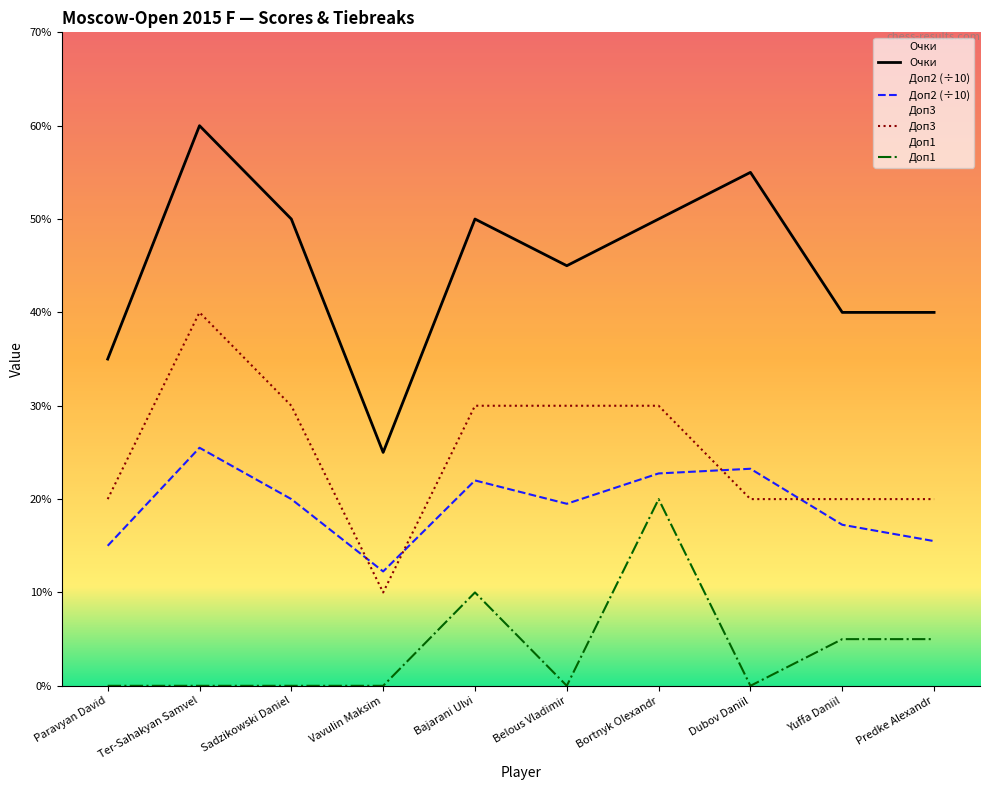

Reading right to left, list all the values displayed in this chart.

Очки: Predke Alexandr=4.0	Yuffa Daniil=4.0	Dubov Daniil=5.5	Bortnyk Olexandr=5.0	Belous Vladimir=4.5	Bajarani Ulvi=5.0	Vavulin Maksim=2.5	Sadzikowski Daniel=5.0	Ter-Sahakyan Samvel=6.0	Paravyan David=3.5
Доп2 (÷10): Predke Alexandr=1.6	Yuffa Daniil=1.7	Dubov Daniil=2.3	Bortnyk Olexandr=2.3	Belous Vladimir=1.9	Bajarani Ulvi=2.2	Vavulin Maksim=1.2	Sadzikowski Daniel=2.0	Ter-Sahakyan Samvel=2.5	Paravyan David=1.5
Доп3: Predke Alexandr=2.0	Yuffa Daniil=2.0	Dubov Daniil=2.0	Bortnyk Olexandr=3.0	Belous Vladimir=3.0	Bajarani Ulvi=3.0	Vavulin Maksim=1.0	Sadzikowski Daniel=3.0	Ter-Sahakyan Samvel=4.0	Paravyan David=2.0
Доп1: Predke Alexandr=0.5	Yuffa Daniil=0.5	Dubov Daniil=0.0	Bortnyk Olexandr=2.0	Belous Vladimir=0.0	Bajarani Ulvi=1.0	Vavulin Maksim=0.0	Sadzikowski Daniel=0.0	Ter-Sahakyan Samvel=0.0	Paravyan David=0.0